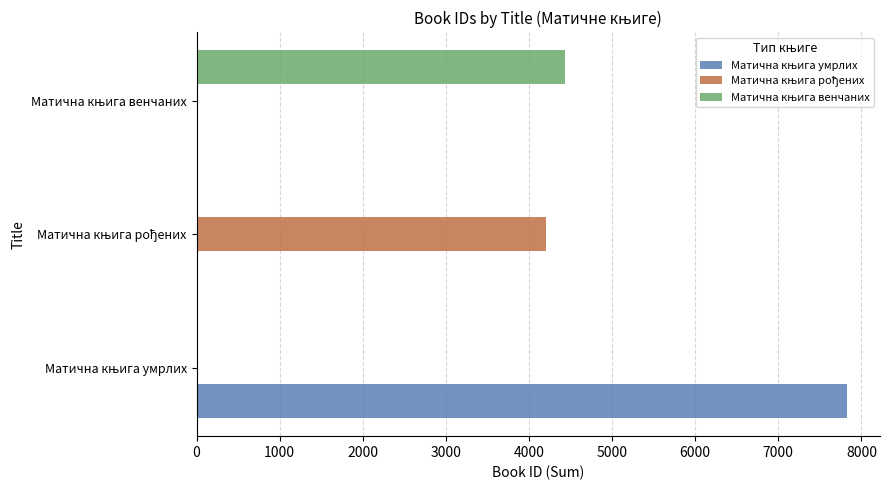

Count the Матична књига умрлих values in the range 0 to 7832.

3